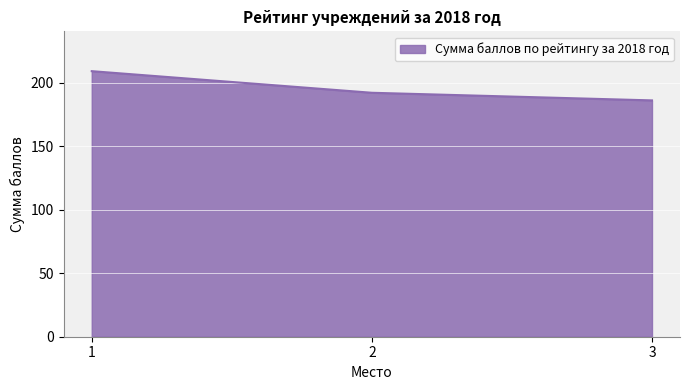

The chart shows a value of 192 at 2. True or false?

True